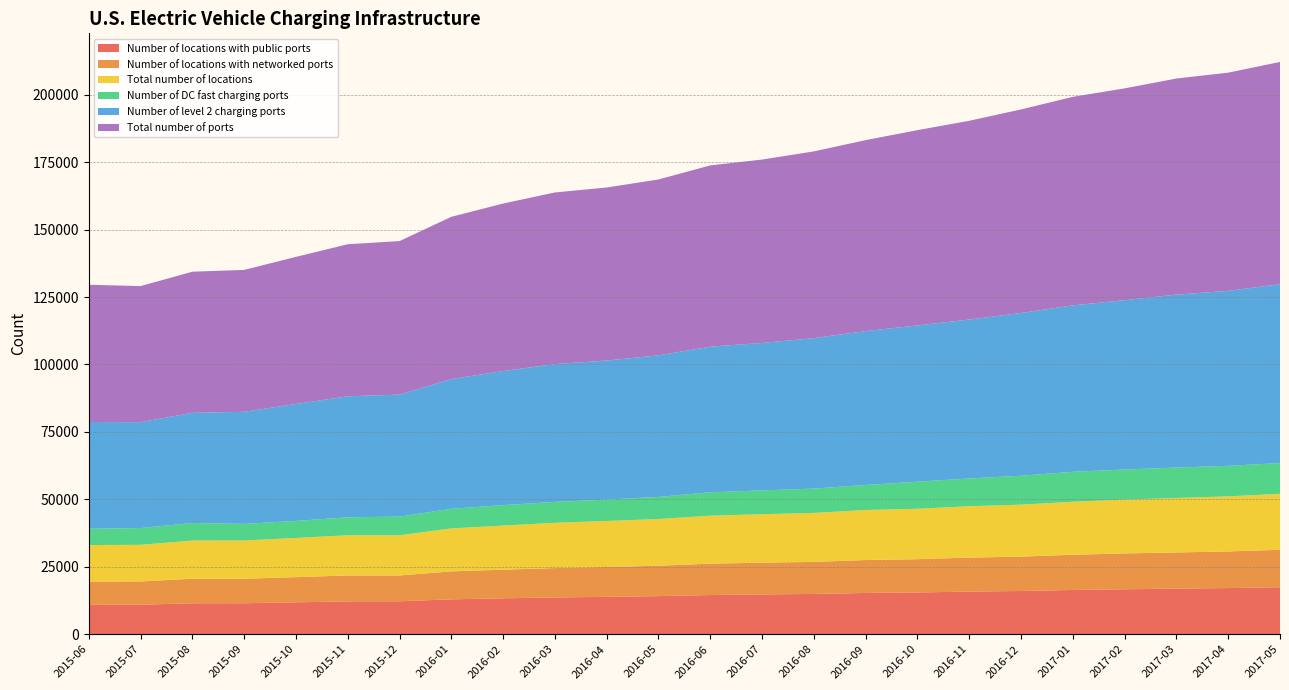

Reading left to right, what are all the values shown in this chart?

Number of locations with public ports: 2015-06=10879	2015-07=10924	2015-08=11463	2015-09=11483	2015-10=11823	2015-11=12182	2015-12=12222	2016-01=12931	2016-02=13316	2016-03=13626	2016-04=13854	2016-05=14117	2016-06=14521	2016-07=14754	2016-08=14929	2016-09=15299	2016-10=15471	2016-11=15810	2016-12=16030	2017-01=16404	2017-02=16659	2017-03=16908	2017-04=17105	2017-05=17419
Number of locations with networked ports: 2015-06=8626	2015-07=8634	2015-08=9105	2015-09=9076	2015-10=9329	2015-11=9601	2015-12=9562	2016-01=10359	2016-02=10601	2016-03=10893	2016-04=11075	2016-05=11270	2016-06=11640	2016-07=11767	2016-08=11883	2016-09=12203	2016-10=12341	2016-11=12590	2016-12=12733	2017-01=13051	2017-02=13286	2017-03=13394	2017-04=13579	2017-05=13888
Total number of locations: 2015-06=13549	2015-07=13582	2015-08=14150	2015-09=14181	2015-10=14525	2015-11=14919	2015-12=14901	2016-01=15927	2016-02=16353	2016-03=16783	2016-04=17047	2016-05=17314	2016-06=17775	2016-07=17961	2016-08=18159	2016-09=18551	2016-10=18694	2016-11=19048	2016-12=19261	2017-01=19657	2017-02=19944	2017-03=20200	2017-04=20416	2017-05=20751
Number of DC fast charging ports: 2015-06=6050	2015-07=6211	2015-08=6507	2015-09=6154	2015-10=6325	2015-11=6630	2015-12=6915	2016-01=7276	2016-02=7578	2016-03=7763	2016-04=7917	2016-05=8202	2016-06=8678	2016-07=8832	2016-08=9007	2016-09=9272	2016-10=10048	2016-11=10288	2016-12=10725	2017-01=11092	2017-02=11155	2017-03=11280	2017-04=11312	2017-05=11391
Number of level 2 charging ports: 2015-06=39555	2015-07=39263	2015-08=40831	2015-09=41546	2015-10=43351	2015-11=44865	2015-12=45221	2016-01=48081	2016-02=49708	2016-03=51058	2016-04=51571	2016-05=52473	2016-06=53981	2016-07=54655	2016-08=55774	2016-09=57044	2016-10=57916	2016-11=58911	2016-12=60322	2017-01=61694	2017-02=62785	2017-03=64096	2017-04=64865	2017-05=66305
Total number of ports: 2015-06=50887	2015-07=50428	2015-08=52324	2015-09=52604	2015-10=54525	2015-11=56365	2015-12=56911	2016-01=60150	2016-02=62092	2016-03=63630	2016-04=64134	2016-05=65190	2016-06=67192	2016-07=67985	2016-08=69224	2016-09=70789	2016-10=72380	2016-11=73677	2016-12=75463	2017-01=77294	2017-02=78516	2017-03=80111	2017-04=80890	2017-05=82380